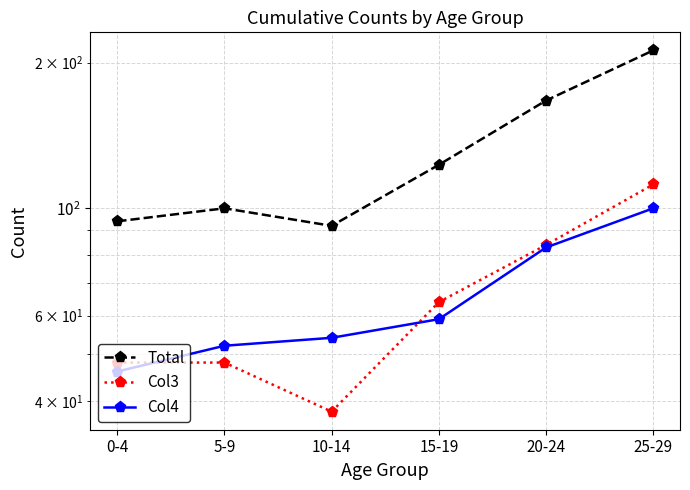

What are all the series names shown in the legend?

Total, Col3, Col4